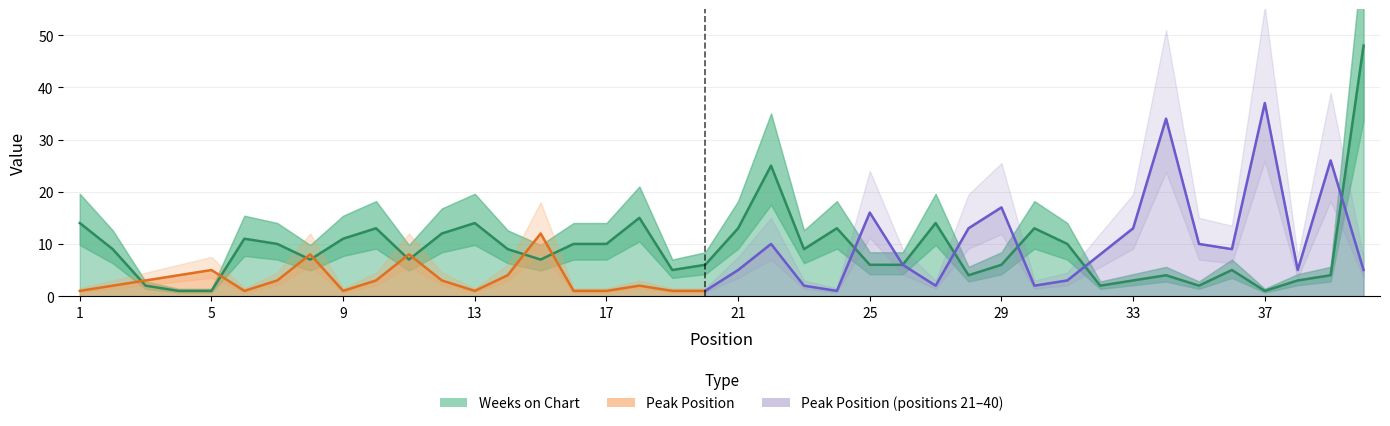

What is the value of the 27th point from the left?

14